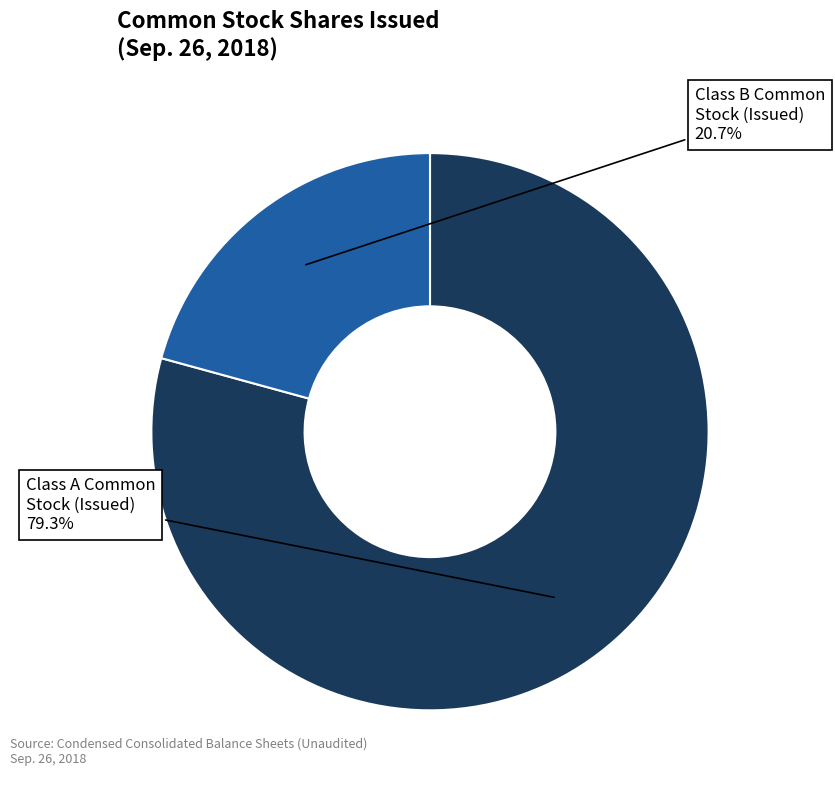

Is there any slice that represents more than half of the pie?

Yes